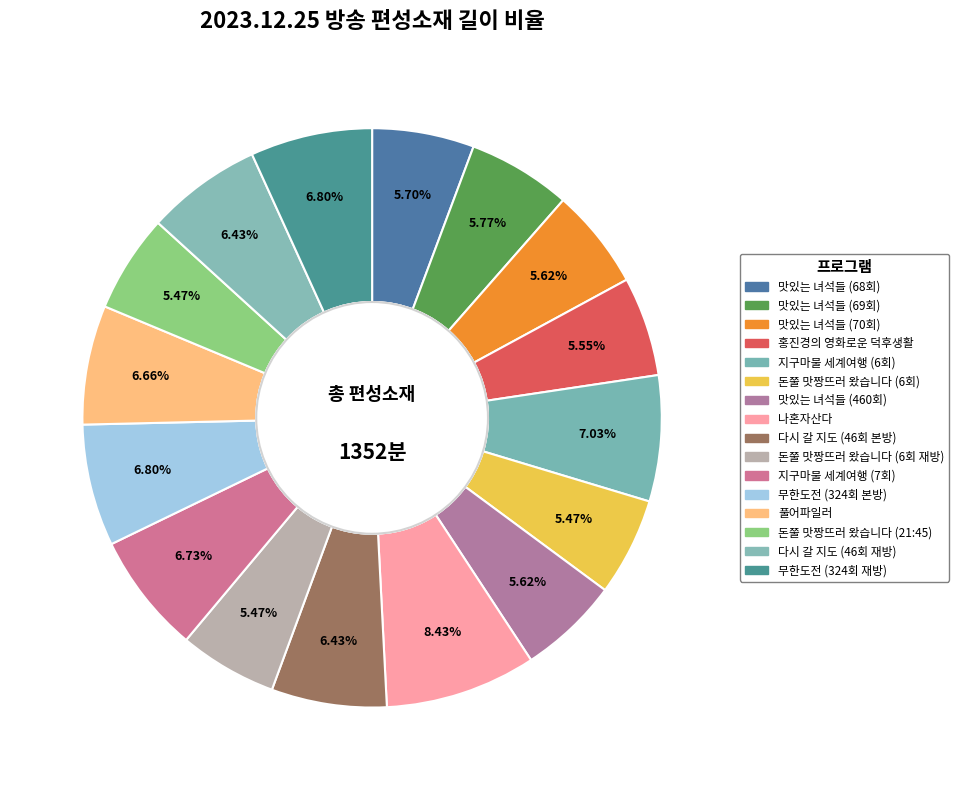

How many segments does this pie chart have?

16